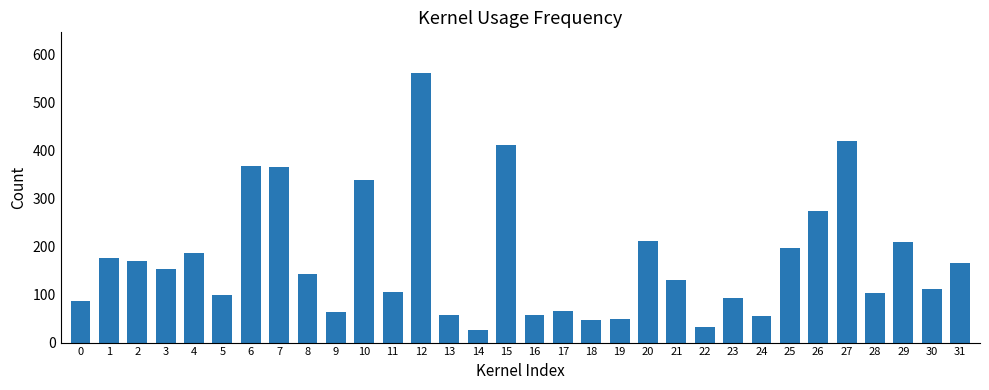

At which category does the chart reach its minimum across all series?

14